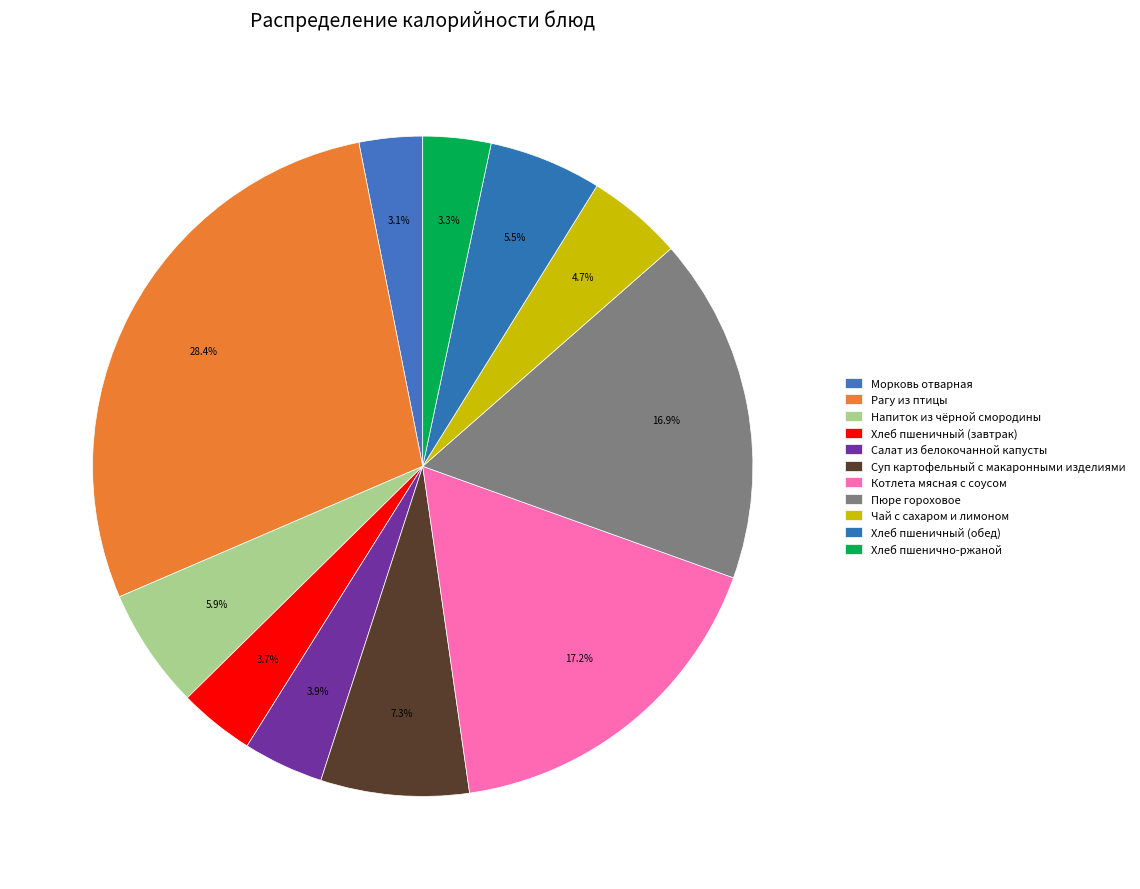

What is the change in value from Хлеб пшеничный (завтрак) to Салат из белокочанной капусты?

+3